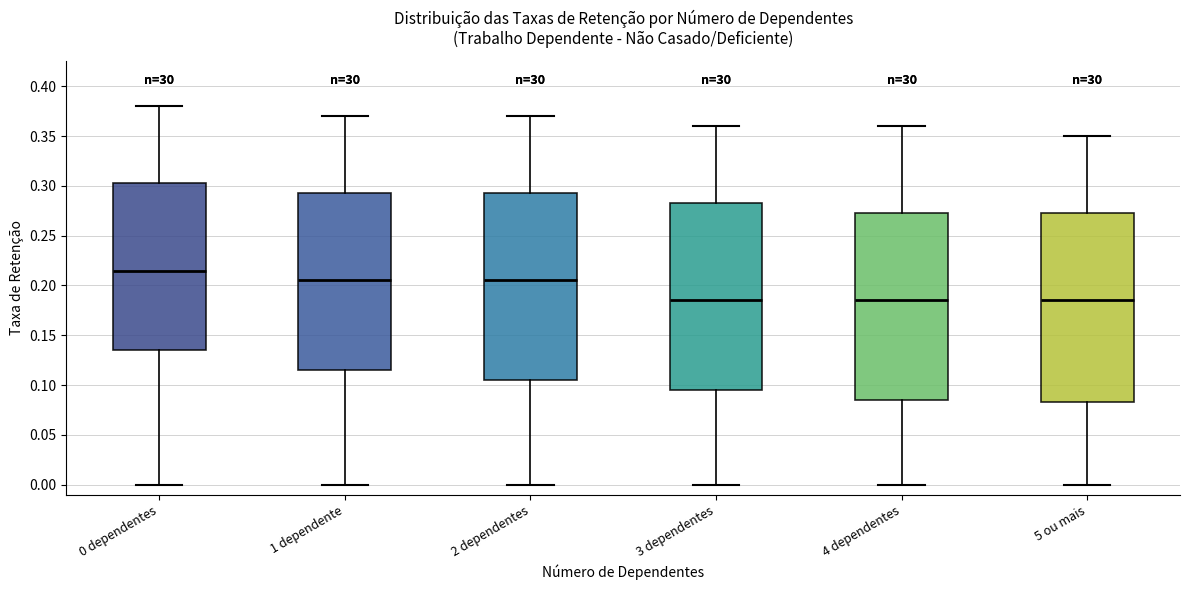

Where does the lower whisker of the box for 1 dependente end on the y-axis? The values are not printed on the chart, so give them approximately, as read against the axis.

0.000